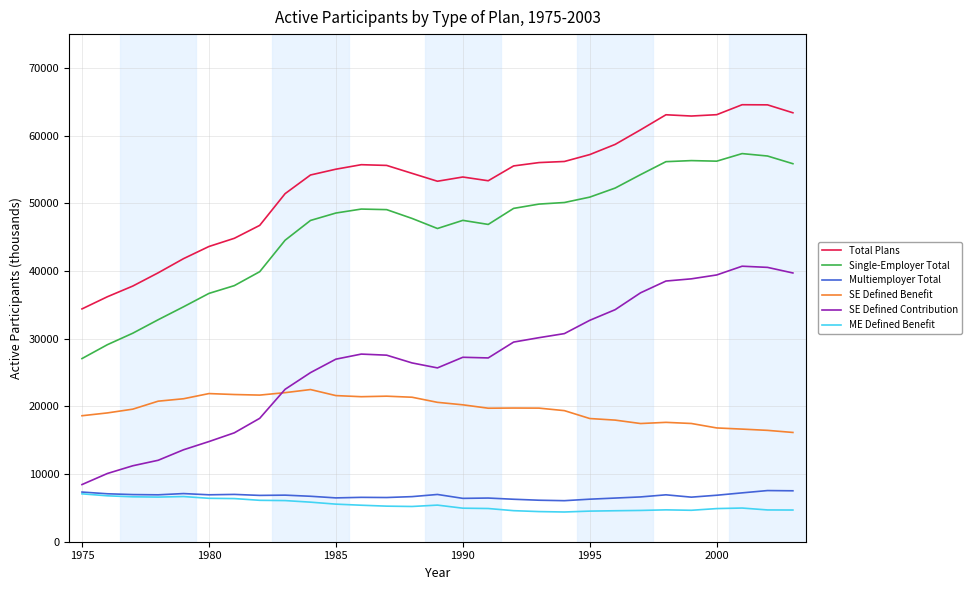

What is the difference between the maximum and minimum values in the Total Plans series?

30167